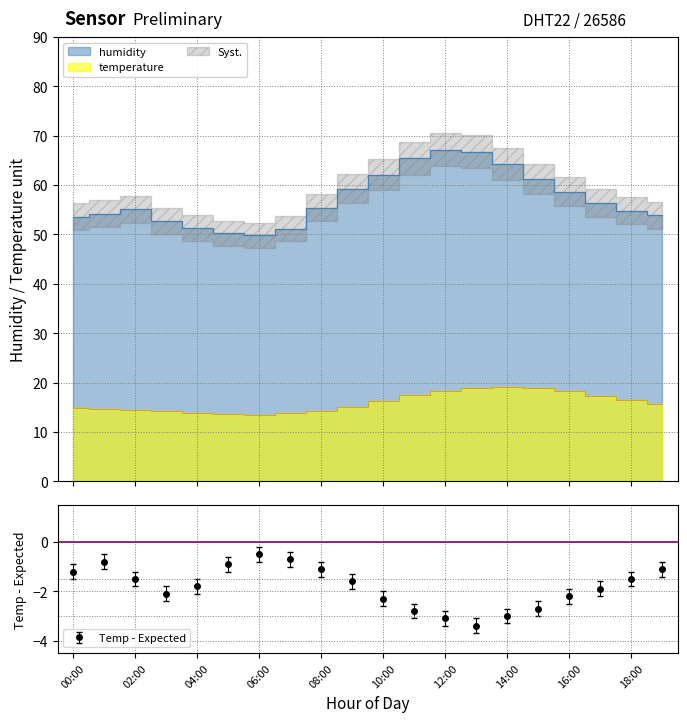

The value of humidity at 17:00 is 56.3. True or false?

True